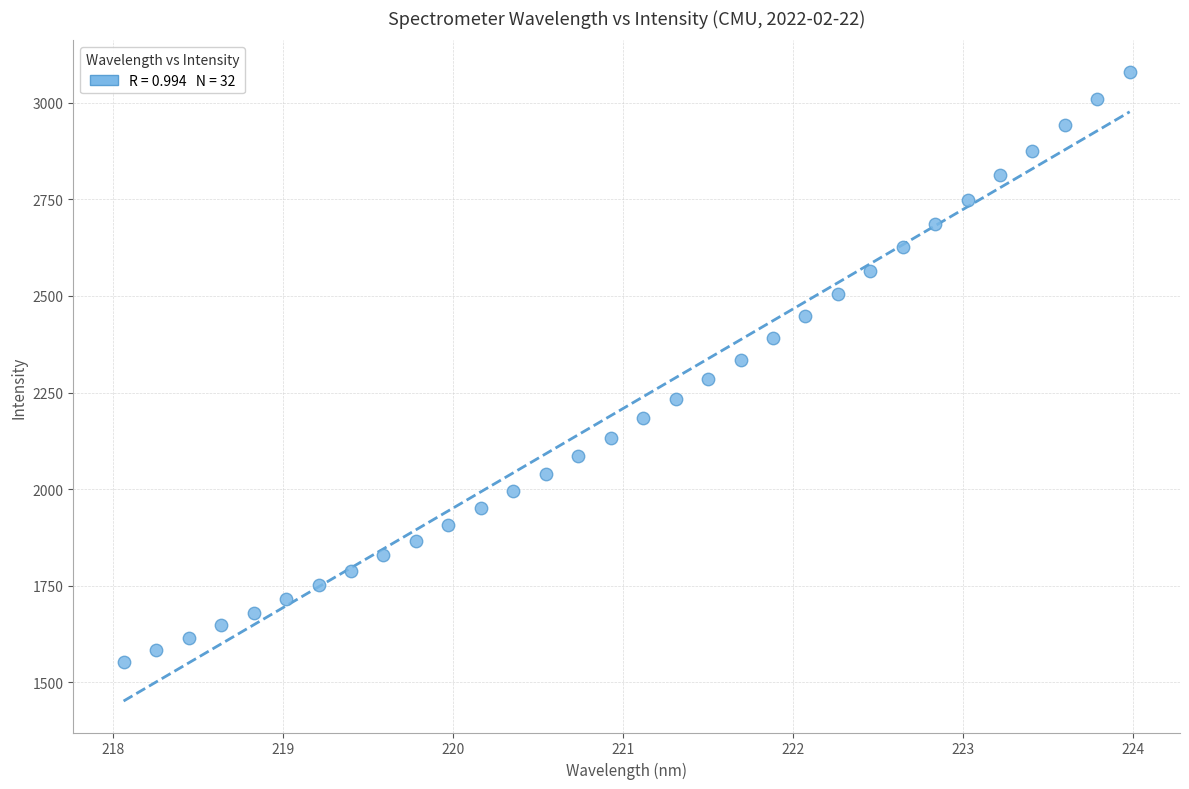

What is the range of X values (max minus min)?

5.9